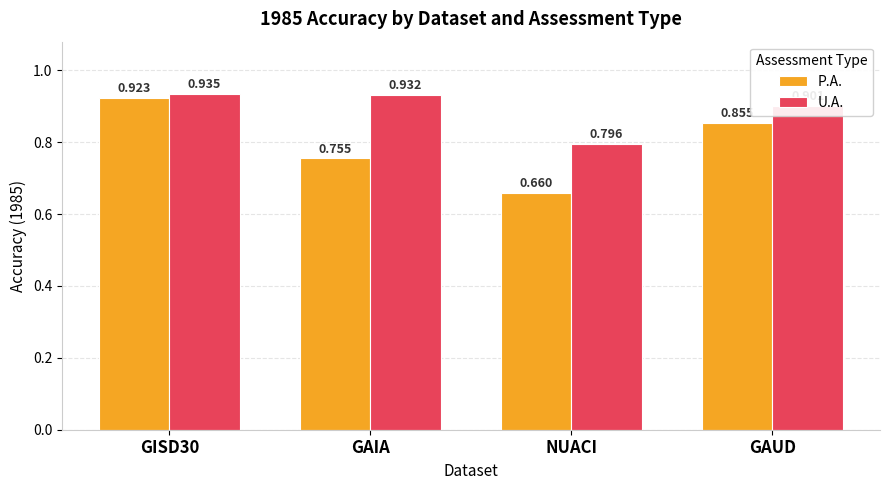

What position from the left is GAUD?

4